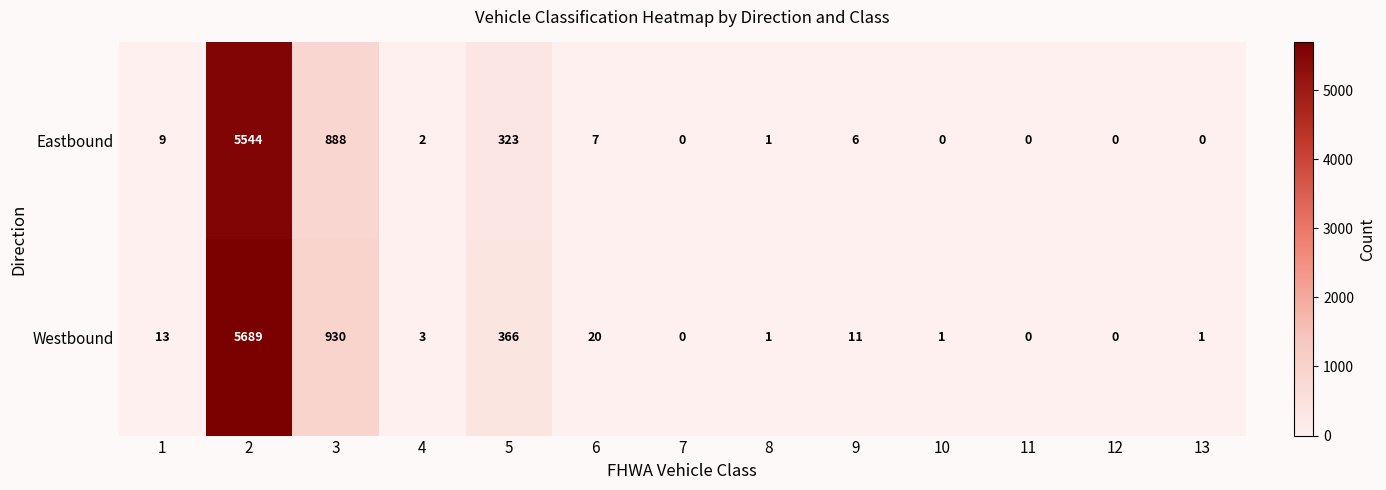

Rank the series by their average value, from lowest to highest.

Eastbound, Westbound